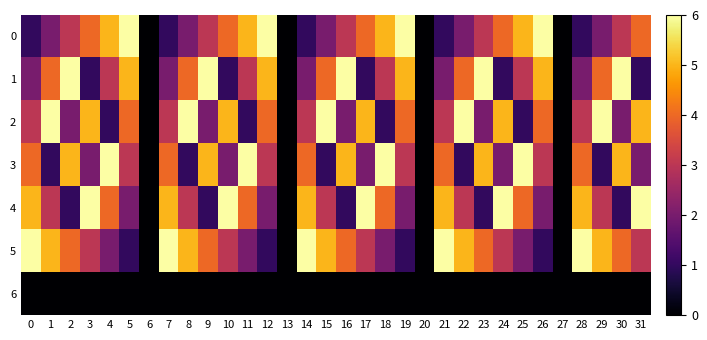

Between 7 and 24, which is larger?

24